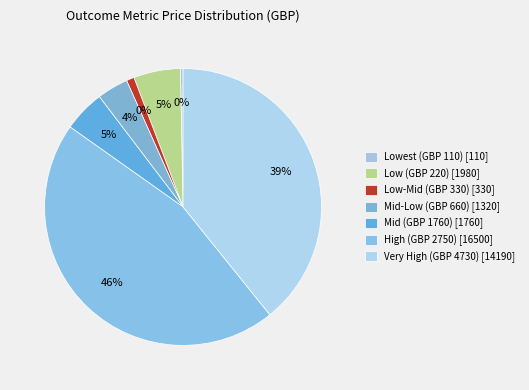

True or false: outcomemetric14 accounts for 1% of the total.

False